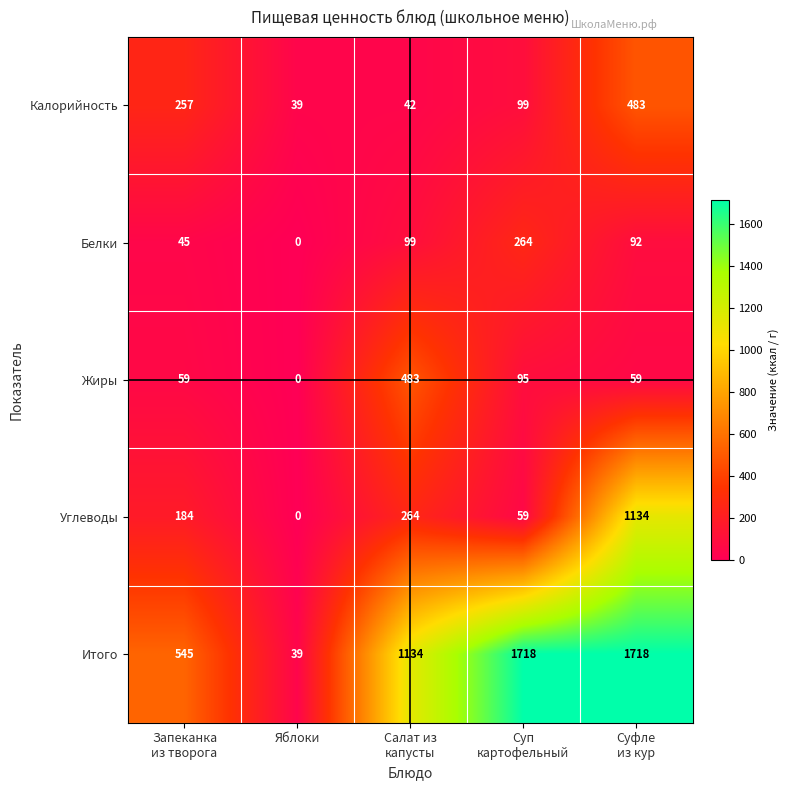

What is the greatest value displayed?

1718